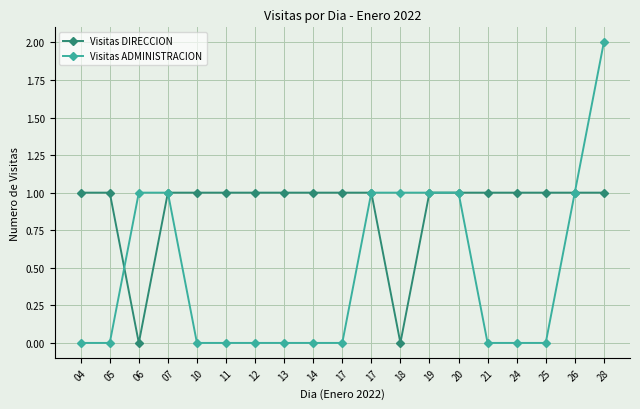

How many lines are shown in the chart?

2